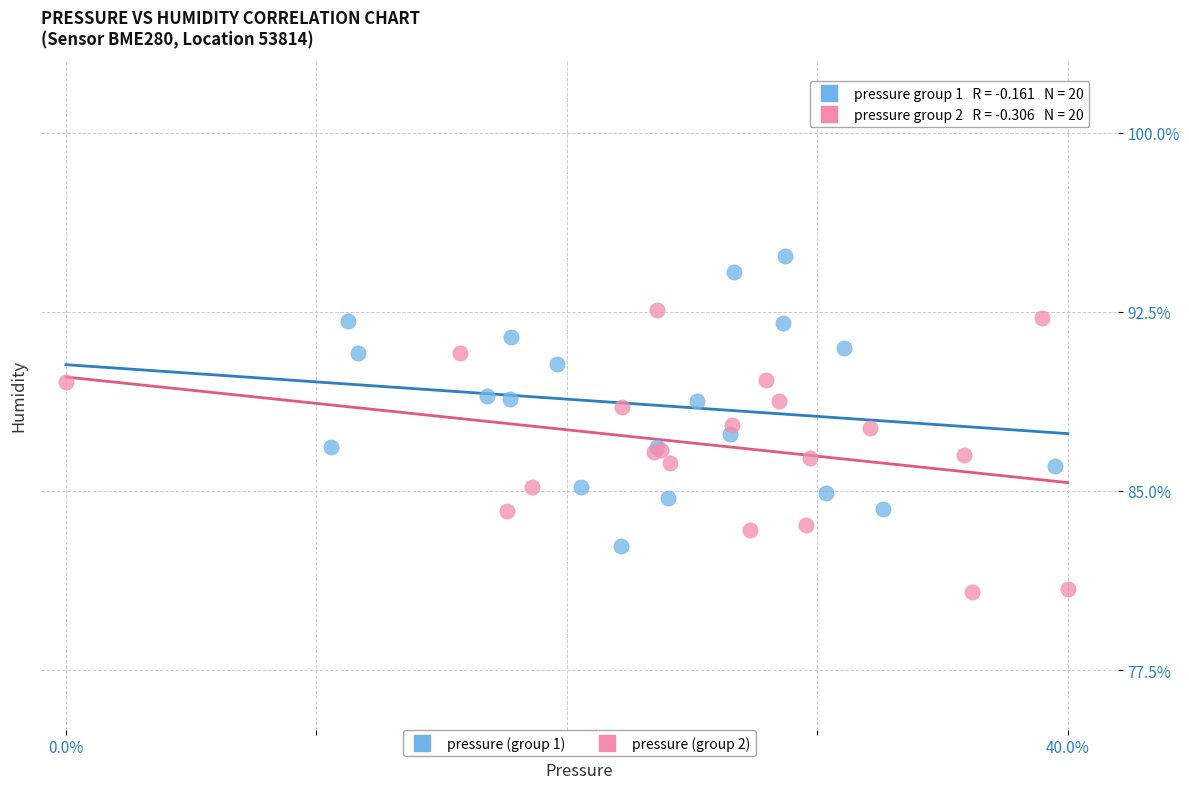

Which series reaches the minimum Y coordinate?

pressure (group 2)